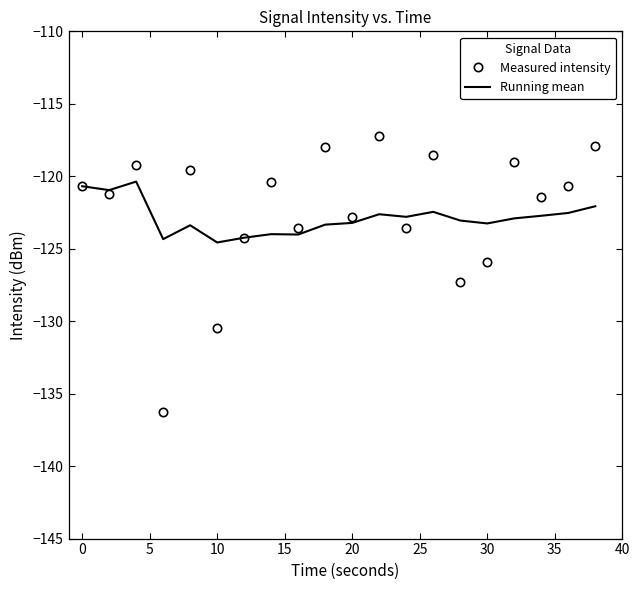

Which series has the largest range (max minus min)?

Measured intensity